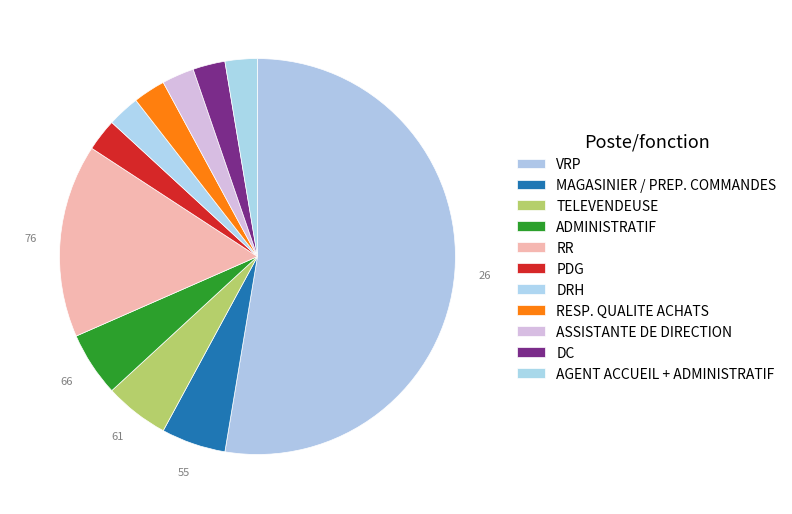

How many slices are in this pie chart?

11